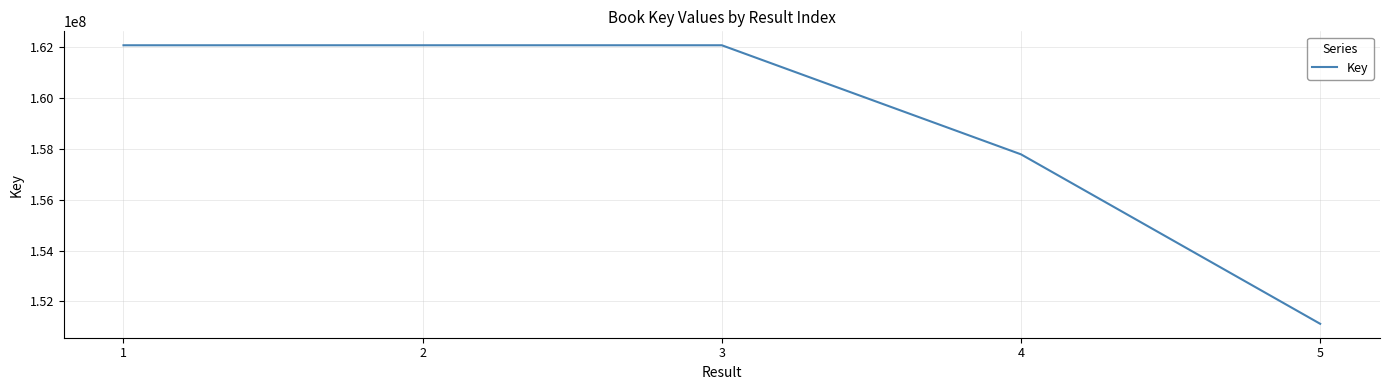

The value at 1 is 56017885. True or false?

False